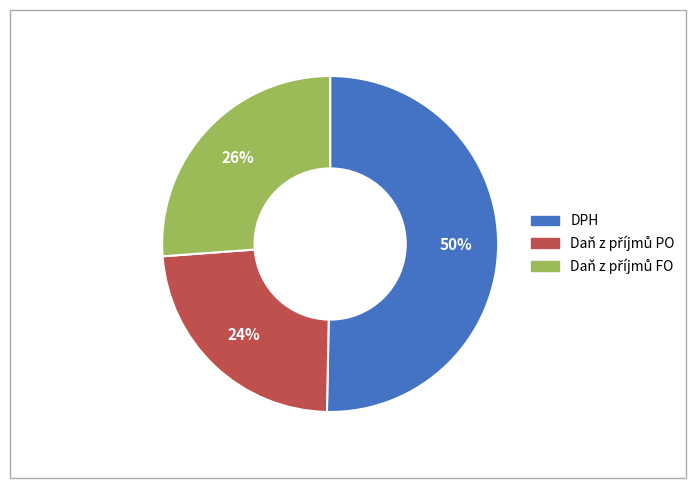

To the nearest percent, what is the average slice percentage?

33%